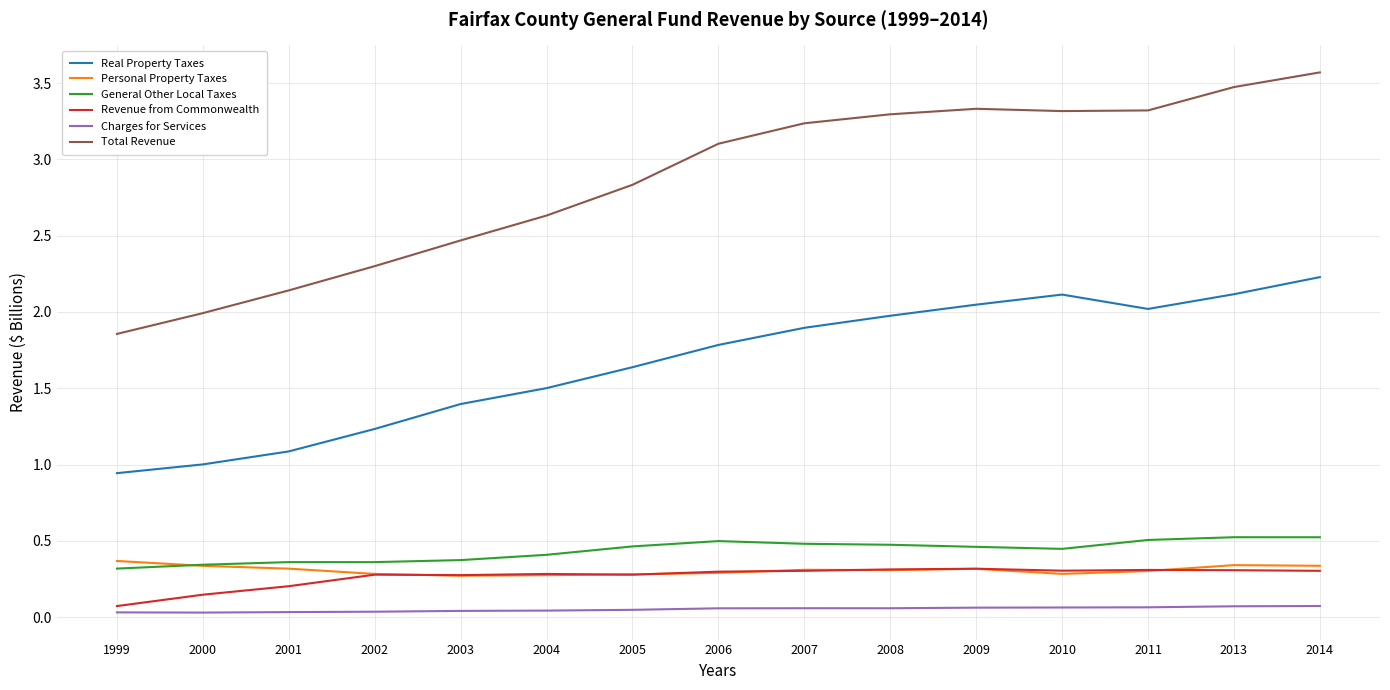

True or false: General Other Local Taxes and Real Property Taxes intersect in this chart.

False